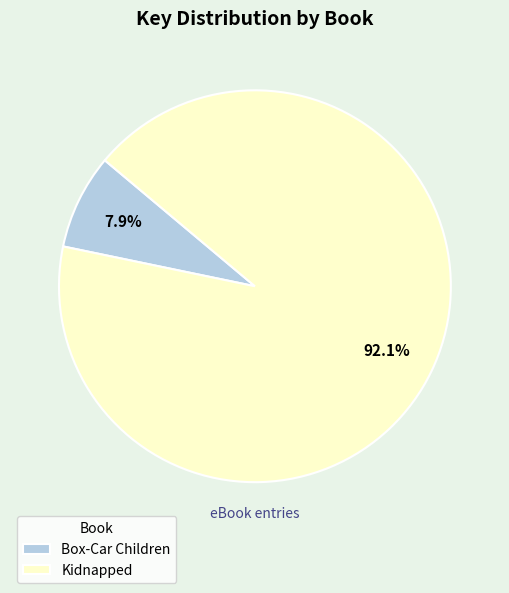

True or false: Box-Car Children accounts for 1% of the total.

False